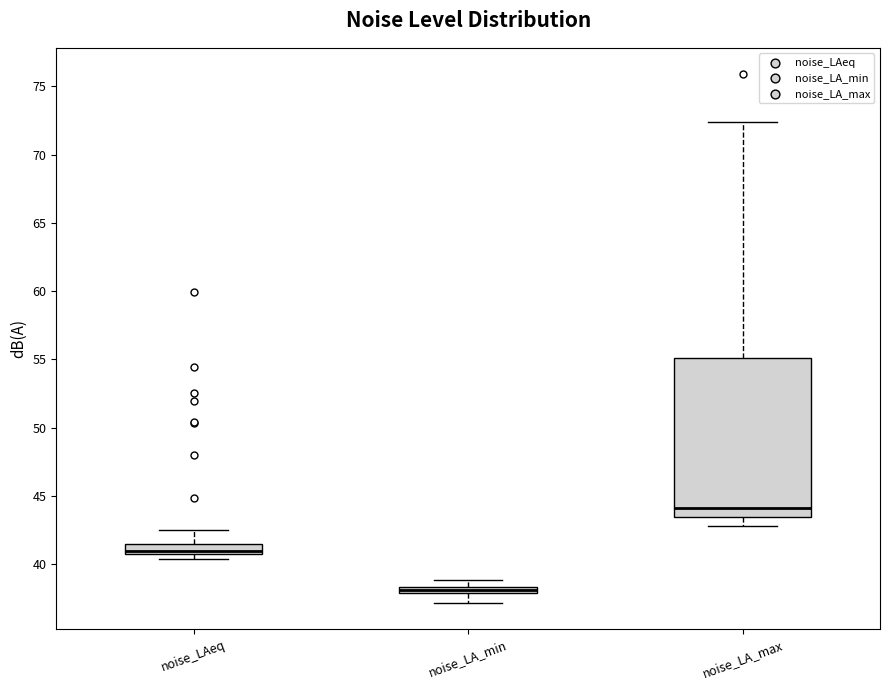

Where does the median line of the box for noise_LAeq sit on the y-axis? The values are not printed on the chart, so give them approximately, as read against the axis.

41.0